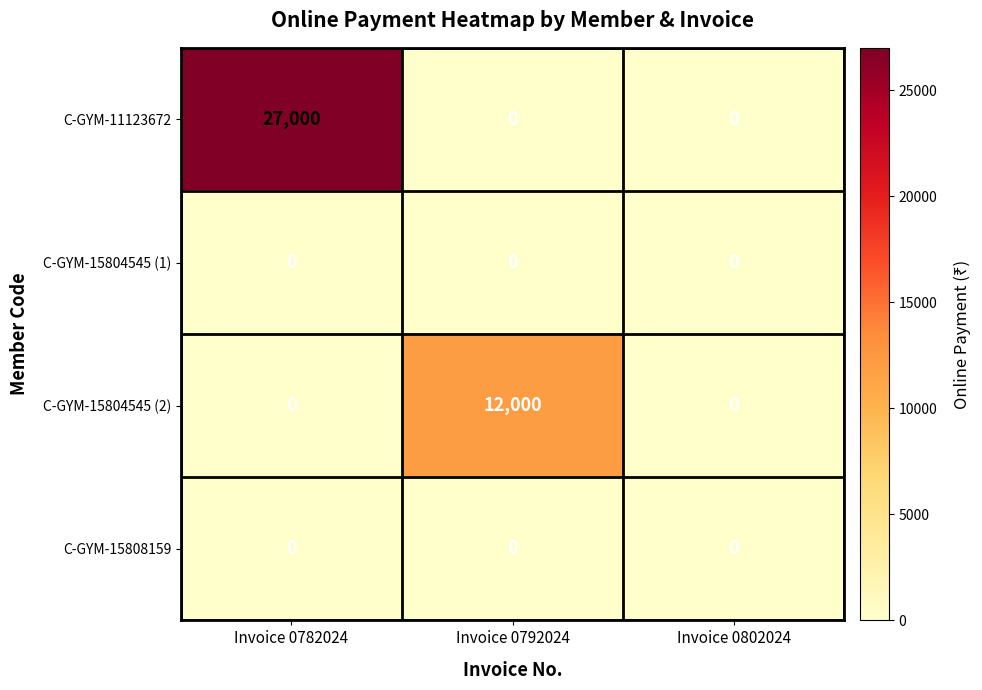

What is the sum of all C-GYM-11123672 values?

27000